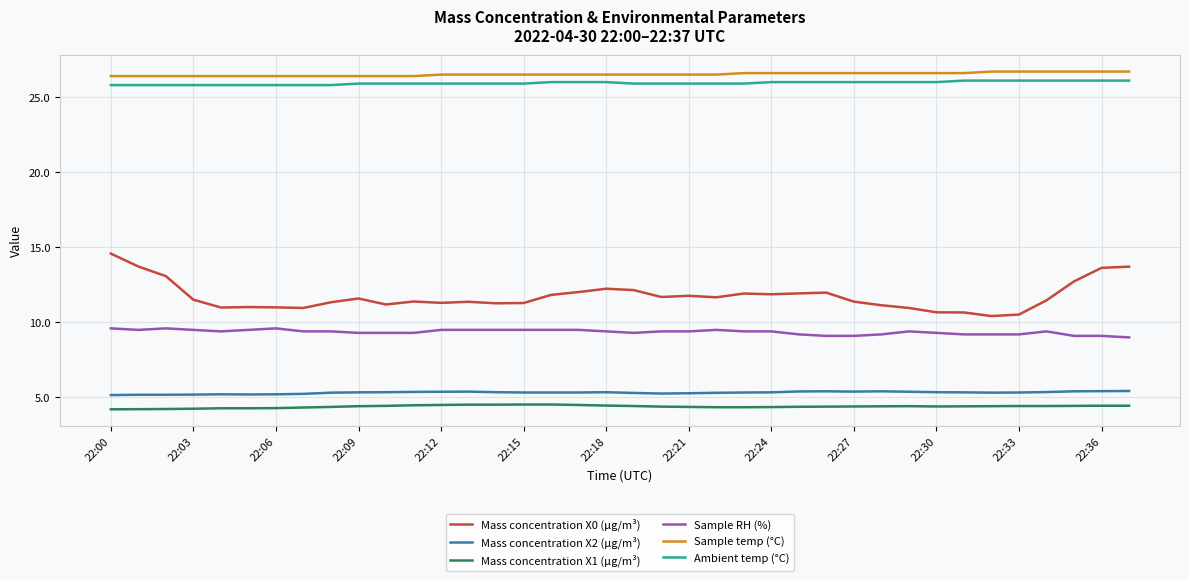

Which series has the largest range (max minus min)?

Mass concentration X0 (μg/m³)